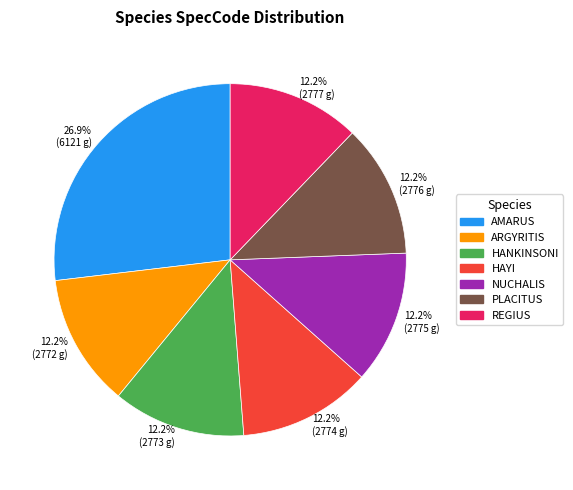

Is there any slice that represents more than half of the pie?

No